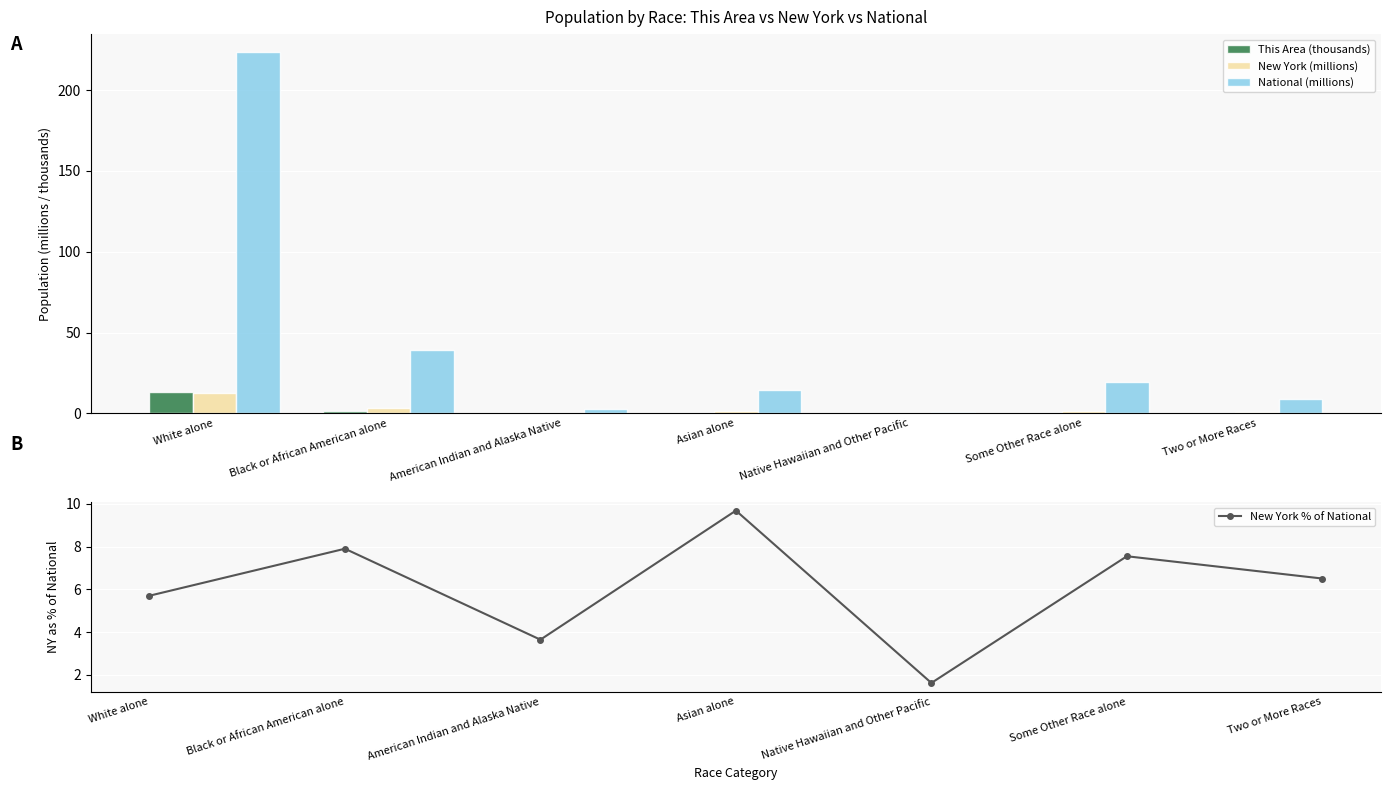

At which label does New York % of National reach its minimum?

Native Hawaiian and Other Pacific